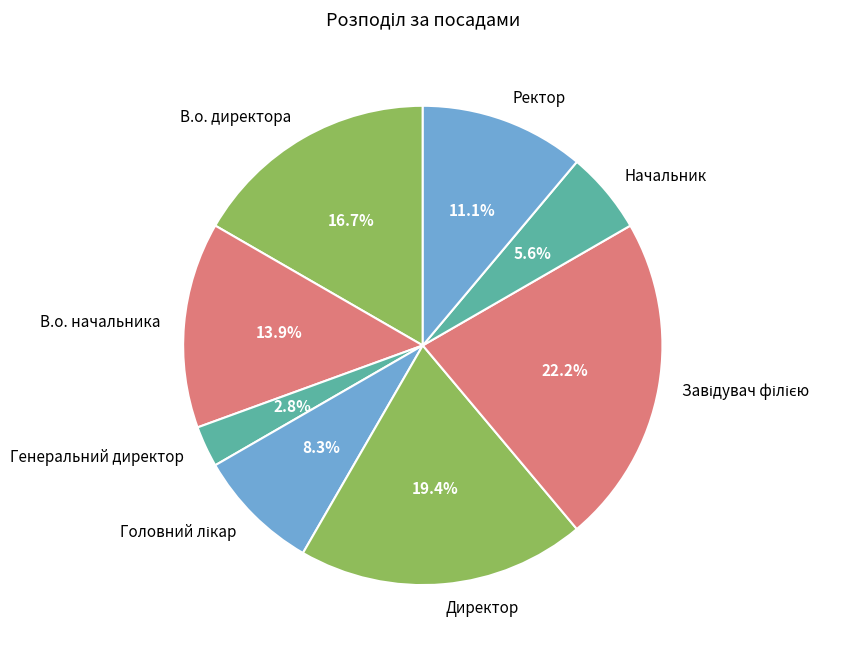

Is there any slice that represents more than half of the pie?

No